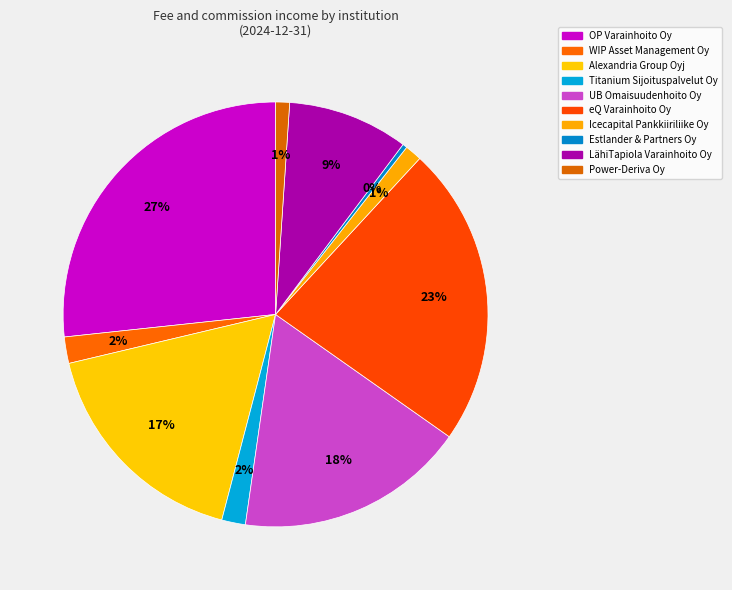

The Estlander & Partners Oy slice represents 1% of the pie. True or false?

False